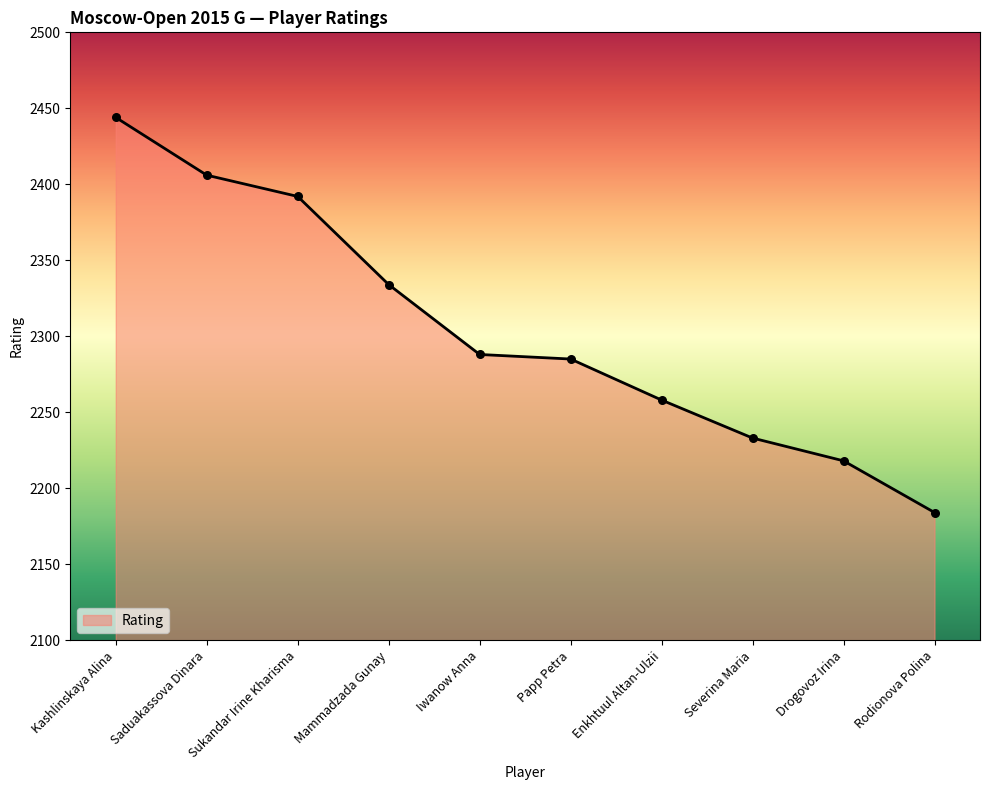

What is the change in value from Saduakassova Dinara to Drogovoz Irina?

-188